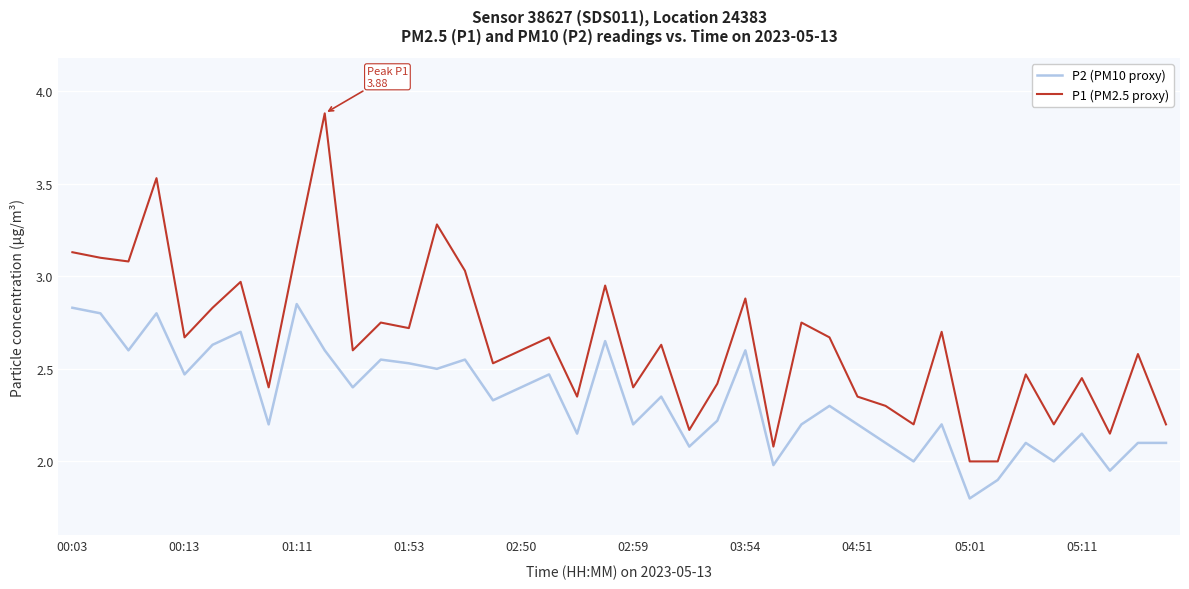

How many categories are shown in the chart?

40